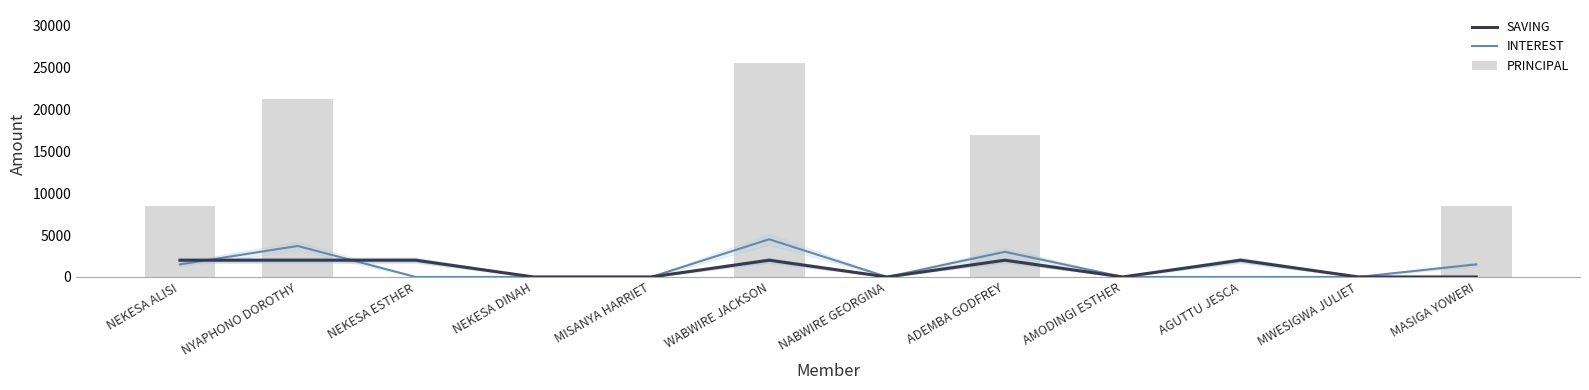

What is the difference between the PRINCIPAL values at AMODINGI ESTHER and NEKESA ALISI?

8500